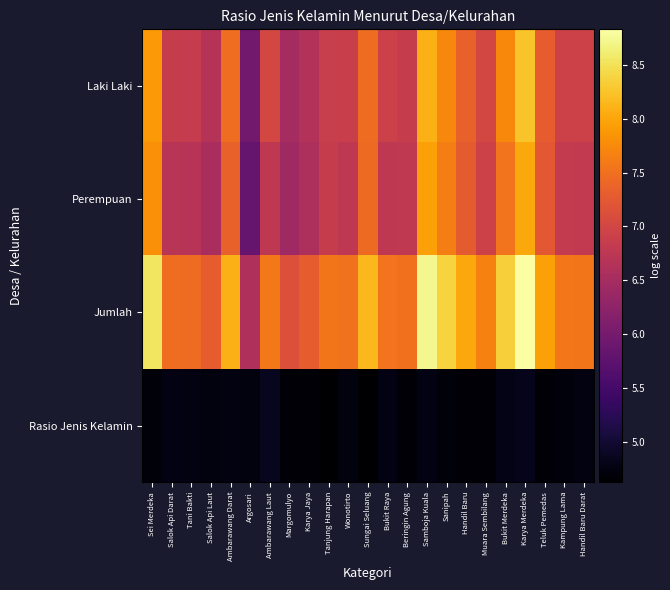

How many series are shown in this chart?

4